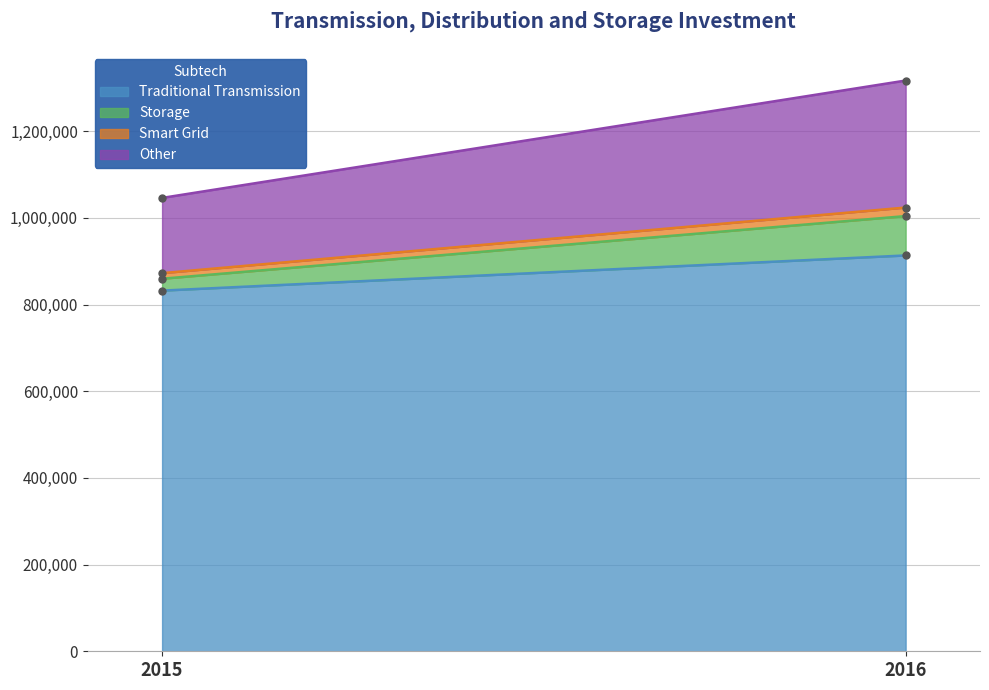

What is the value of the Other point at the 1st from the left?

173605